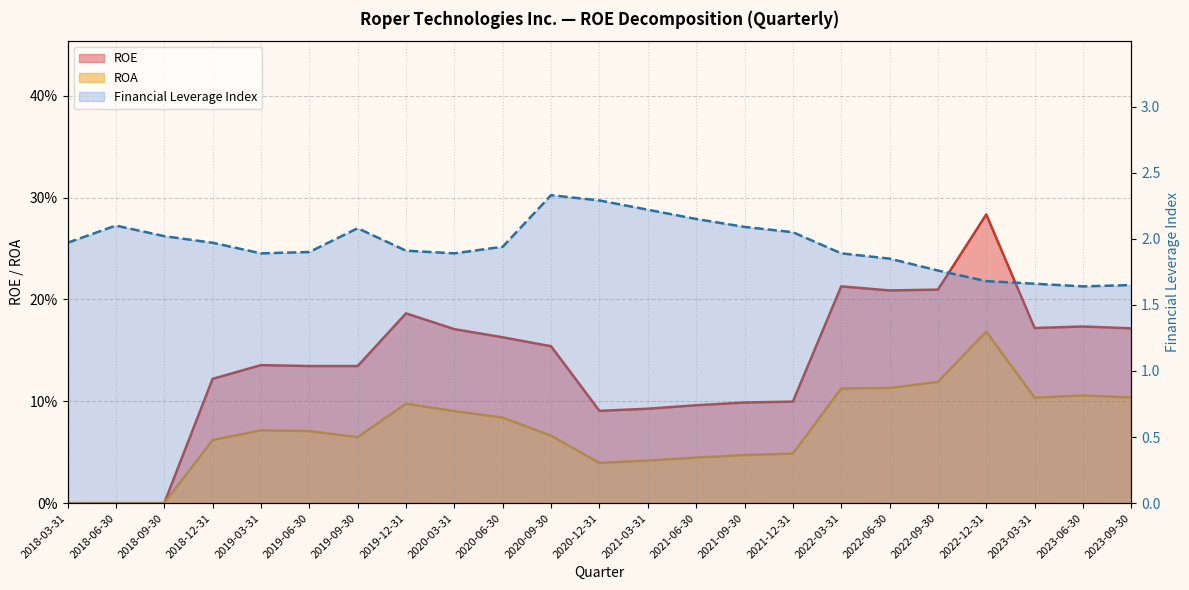

The Financial Leverage Index series shows 1.9 at 2020-03-31. True or false?

True